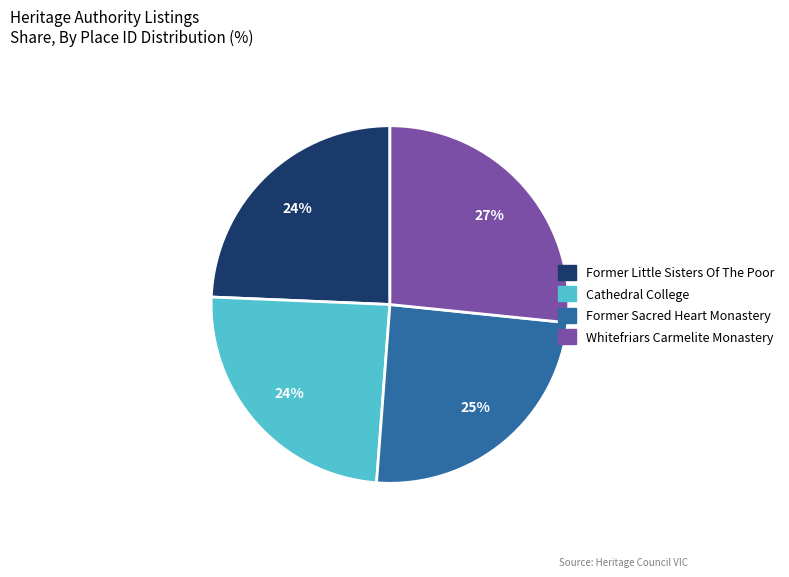

To the nearest percent, what is the combined percentage of Former Little Sisters Of The Poor and Whitefriars Carmelite Monastery?

51%